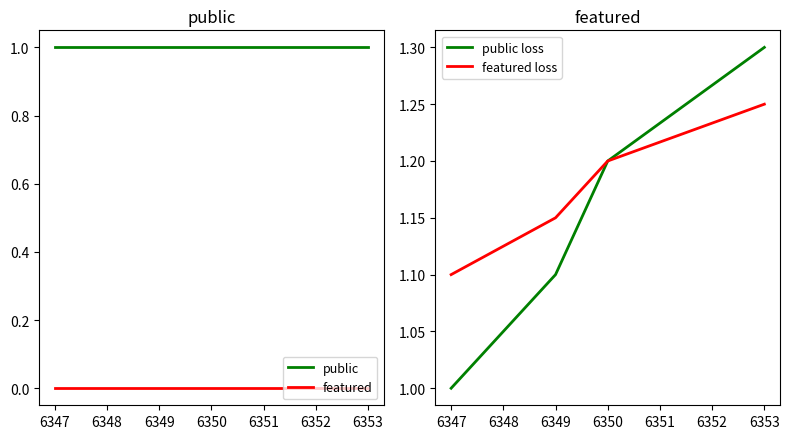

The value of public at 6350 is 1. True or false?

True